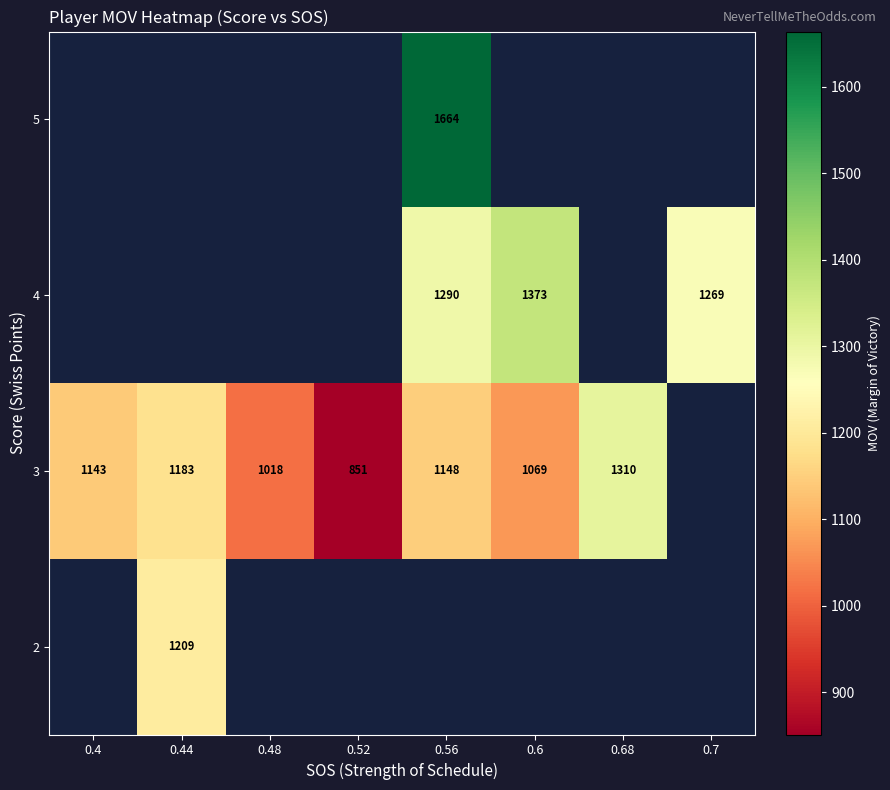

Is it true that 2 equals 2108 at 0.44?

False